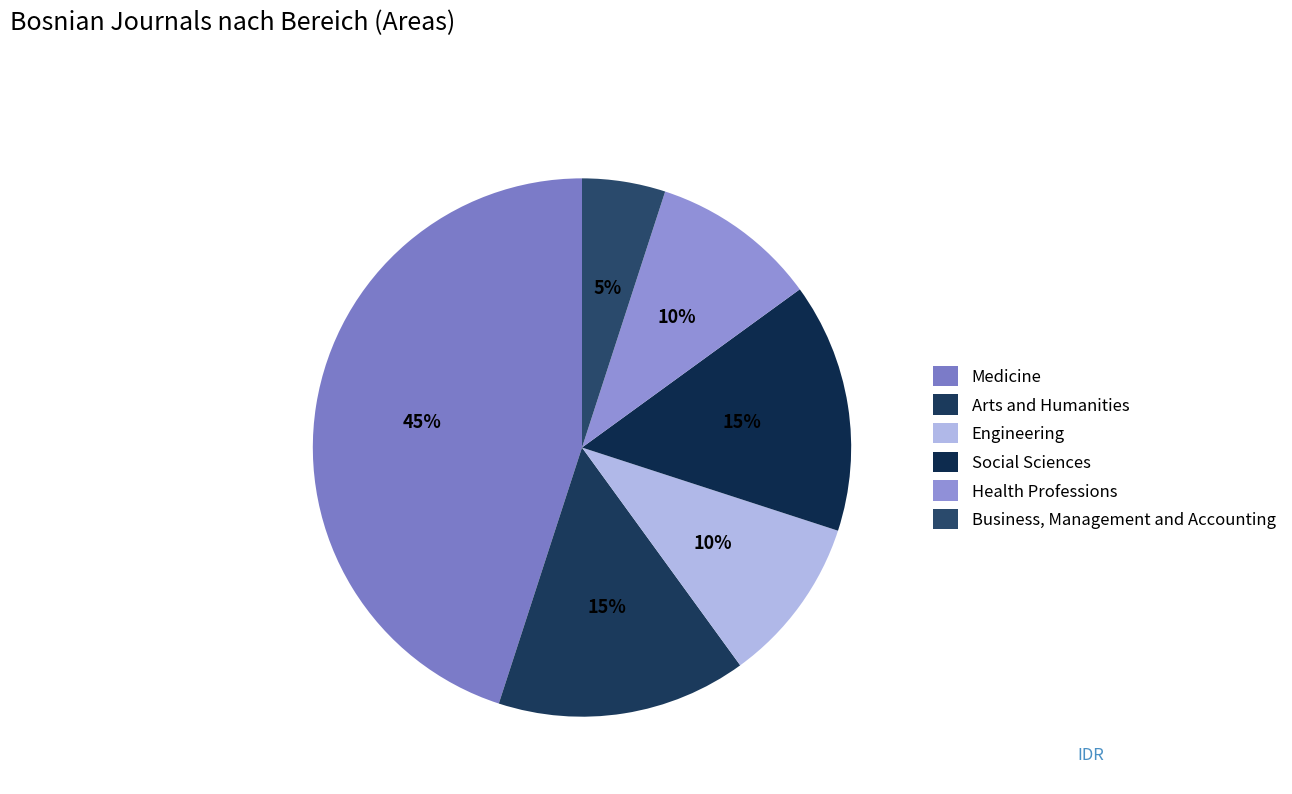

What is the largest slice in the pie chart?

Medicine